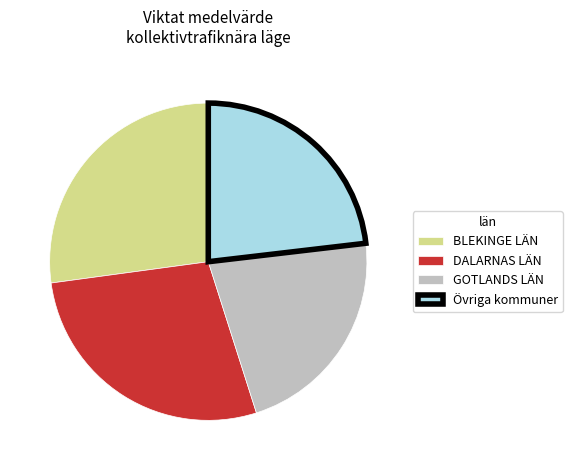

Is it true that DALARNAS LÄN is 28% of the pie?

True